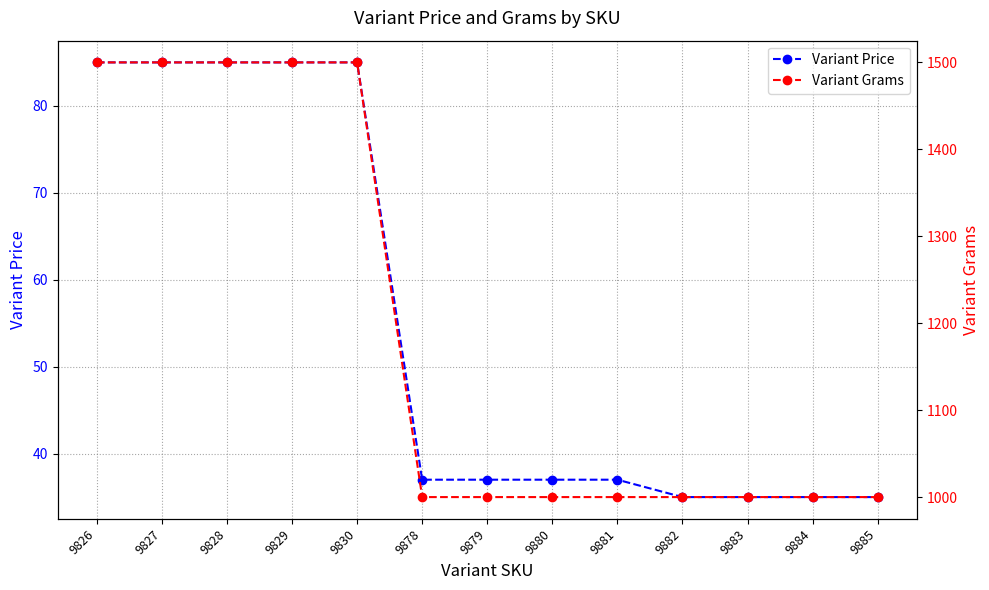

Rank the series at 9885 from lowest to highest value.

Variant Price, Variant Grams